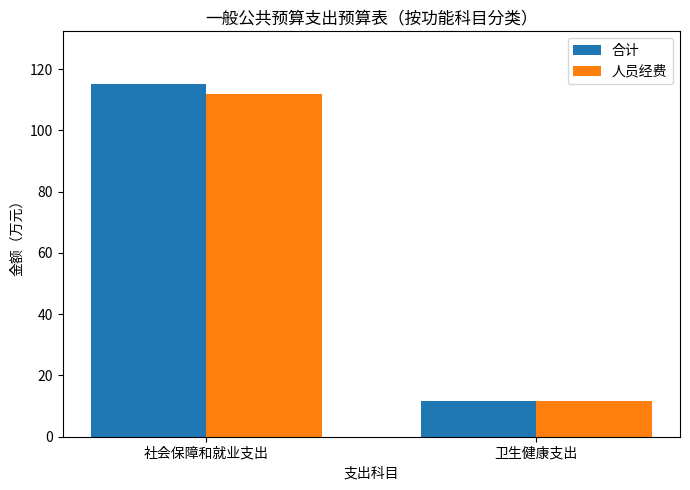

Read the 人员经费 value at 卫生健康支出.

11.6